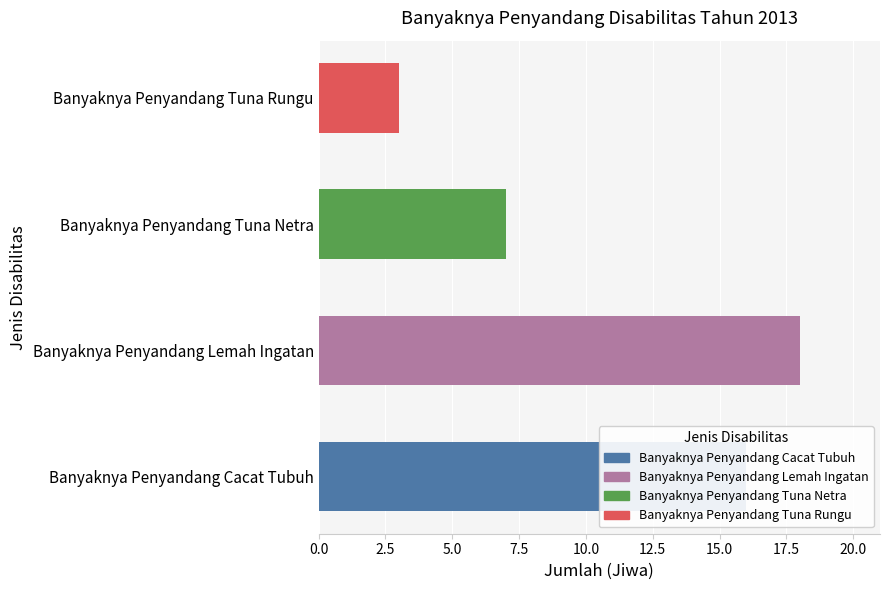

What is the greatest value displayed?

18